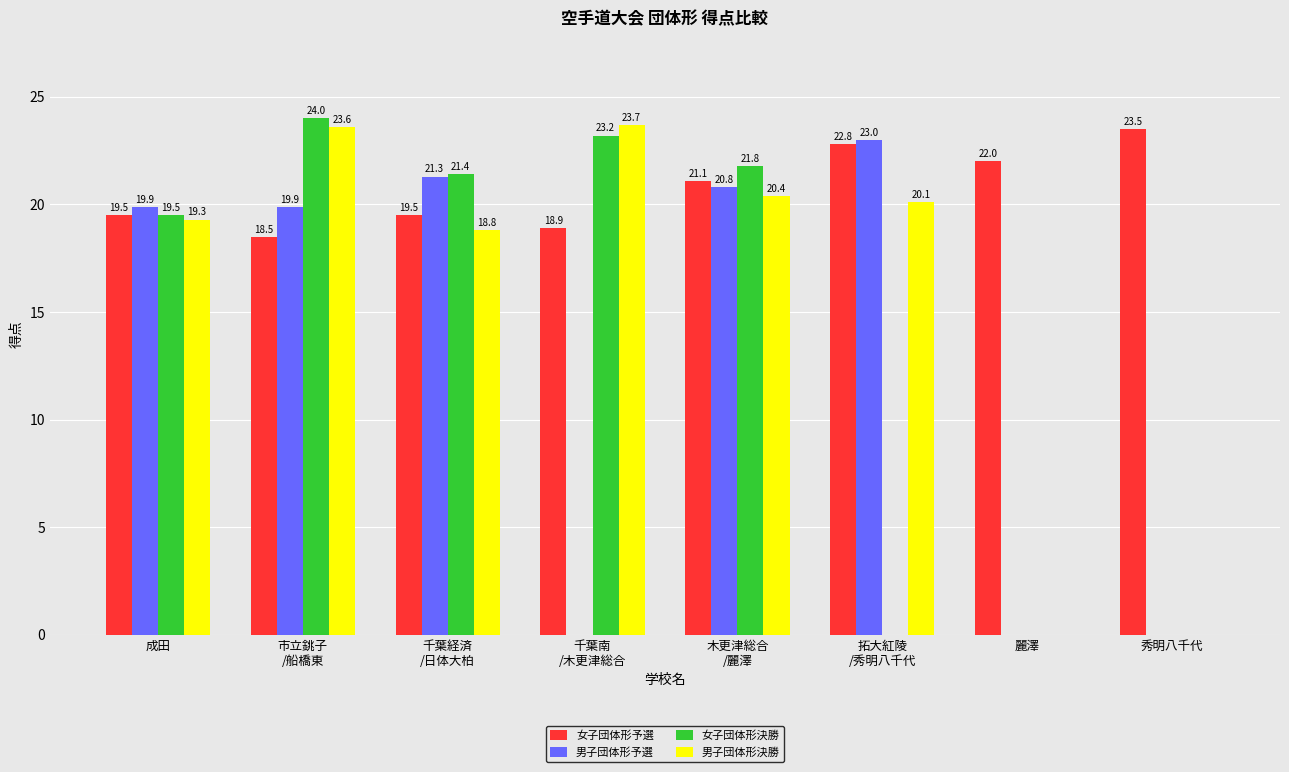

True or false: 女子団体形予選 has a value of 23.5 at 秀明八千代.

True